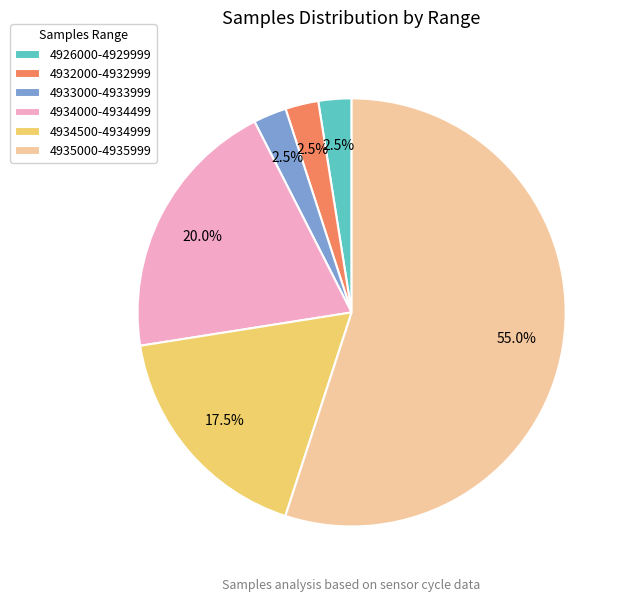

Which slice is the largest?

4935000-4935999